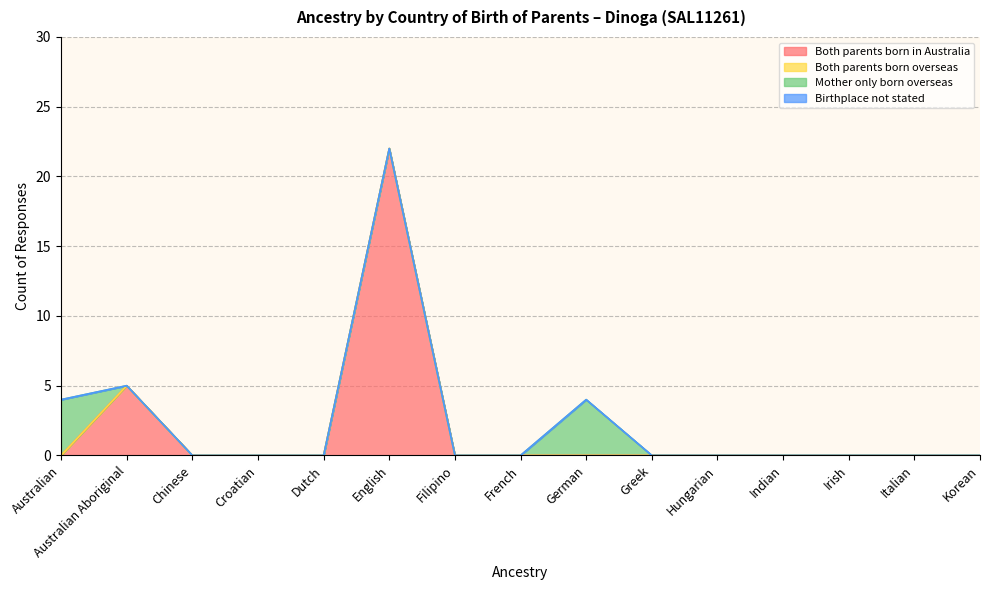

How many lines are shown in the chart?

4